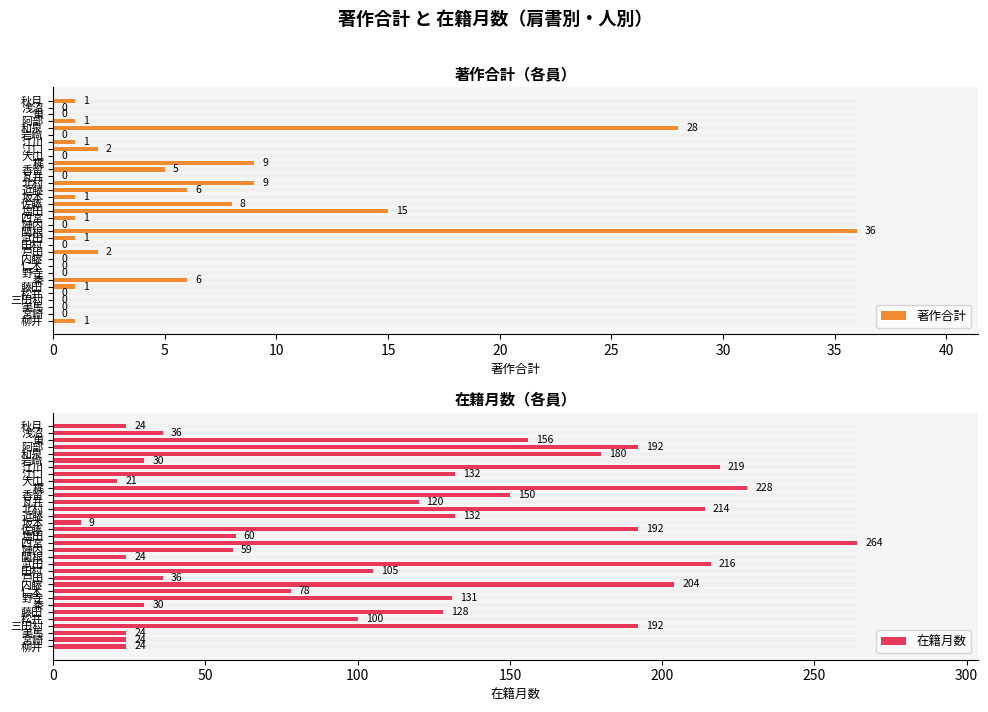

What are all the series names shown in the legend?

著作合計, 在籍月数